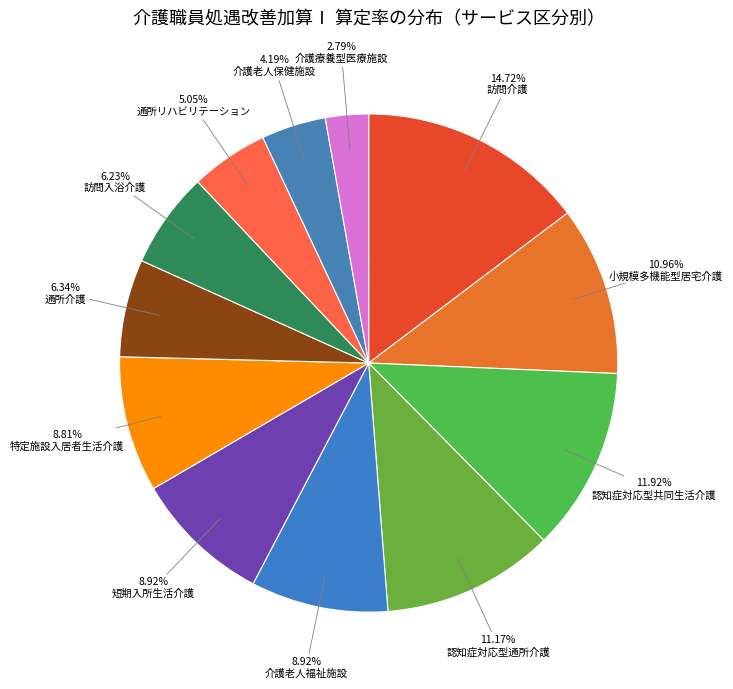

To the nearest percent, what percentage of the pie is 介護老人福祉施設?

9%